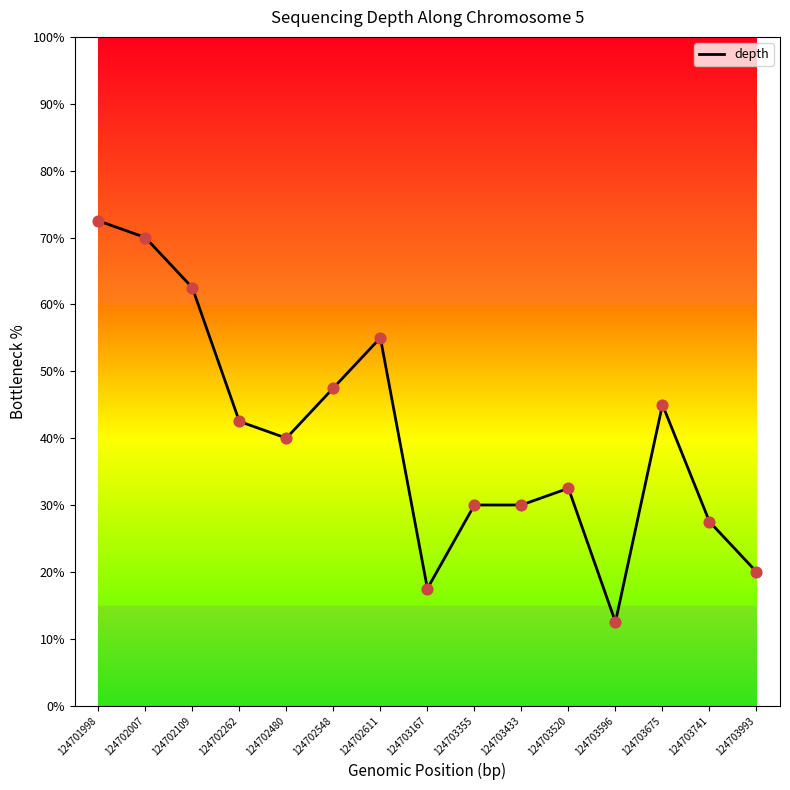

What is the change in value from 124702262 to 124703596?

-30.0